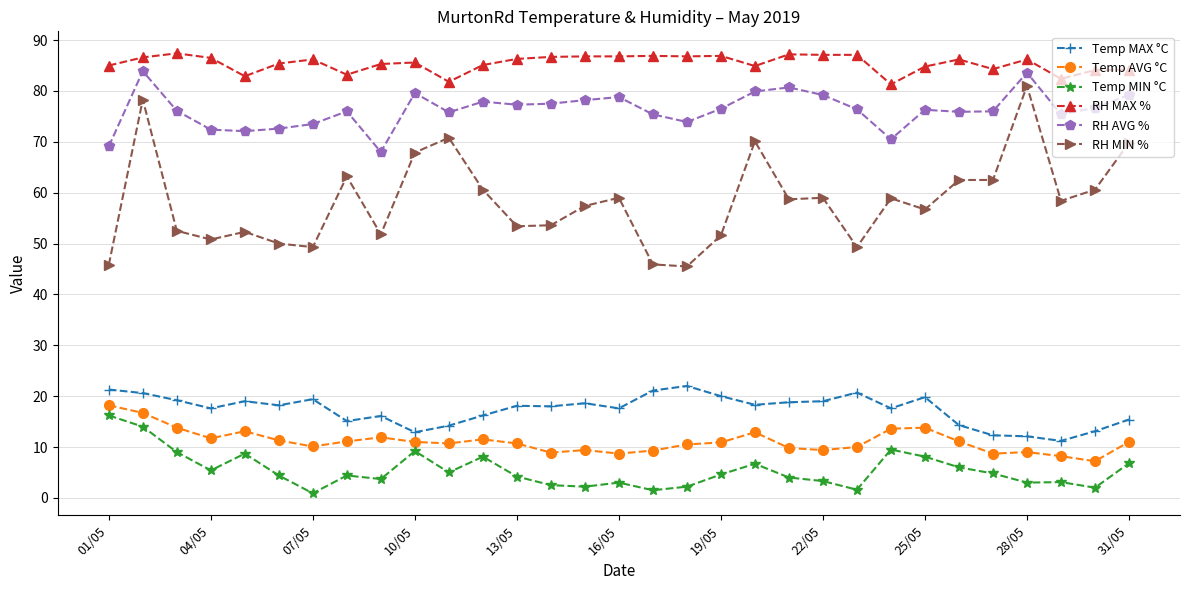

Count the number of categories in the chart.

31